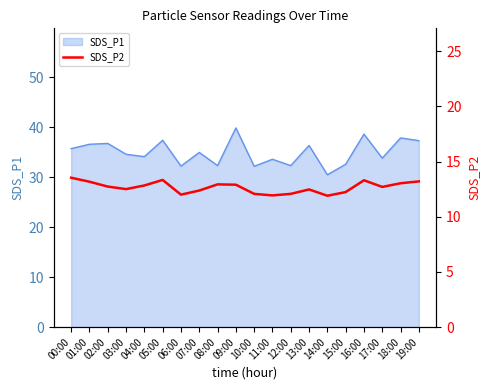

What is the value of the 8th point from the left?

12.4